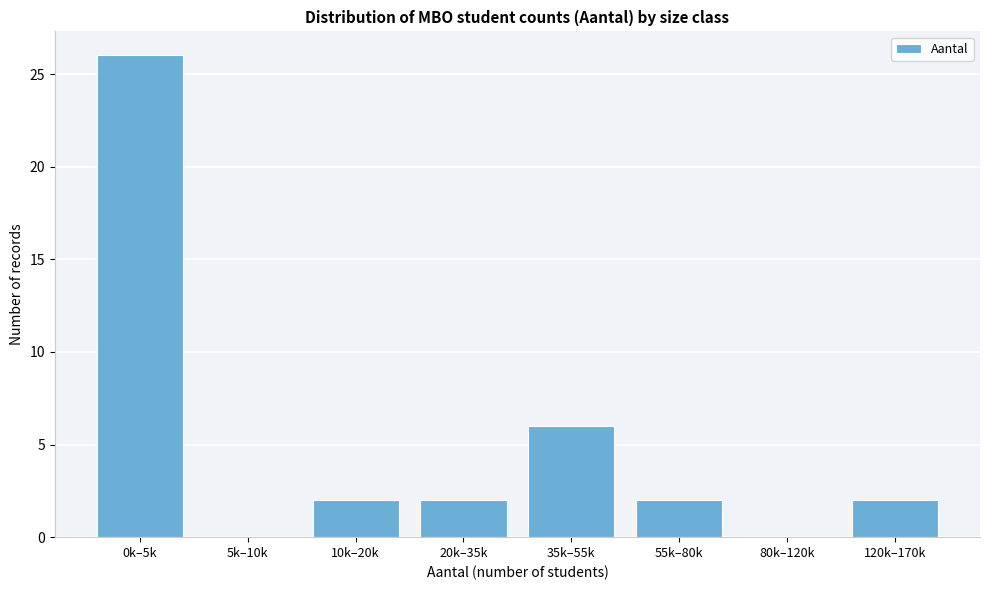

Reading left to right, extract all data points from this chart.

0k–5k=26	5k–10k=0	10k–20k=2	20k–35k=2	35k–55k=6	55k–80k=2	80k–120k=0	120k–170k=2